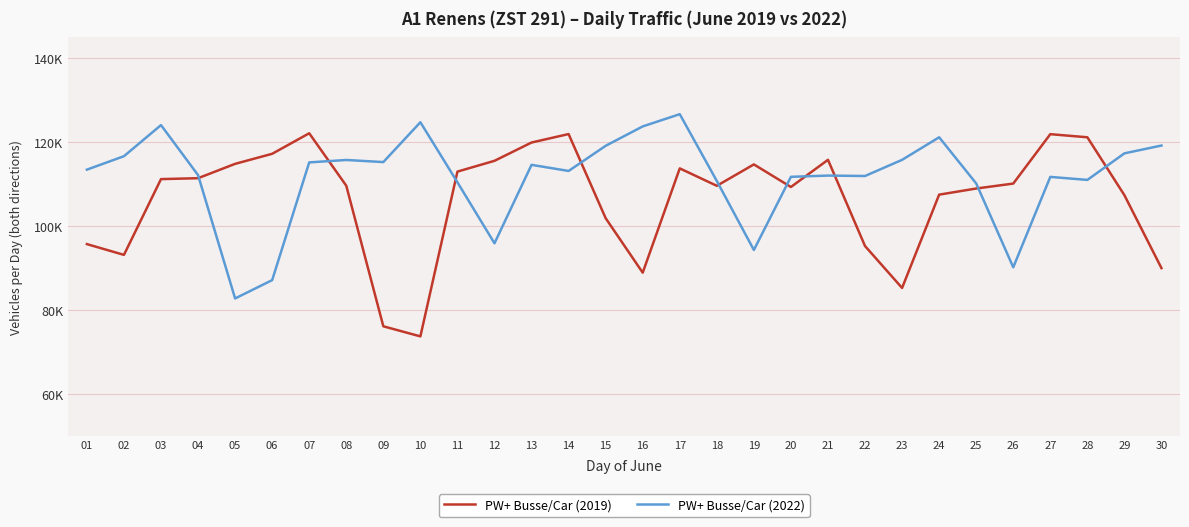

What is the value of the PW+ Busse/Car (2022) point at the 25th from the left?

110168